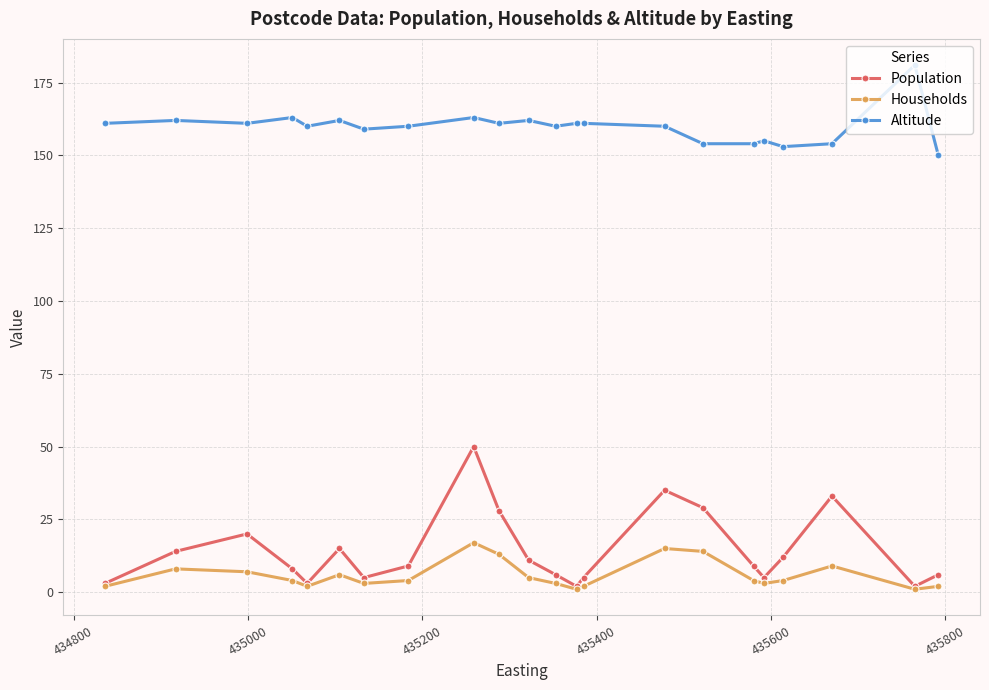

Reading right to left, extract all data points from this chart.

Population: 6	2	33	12	5	9	29	35	5	2	6	11	28	50	9	5	15	3	8	20	14	3
Households: 2	1	9	4	3	4	14	15	2	1	3	5	13	17	4	3	6	2	4	7	8	2
Altitude: 150	181	154	153	155	154	154	160	161	161	160	162	161	163	160	159	162	160	163	161	162	161